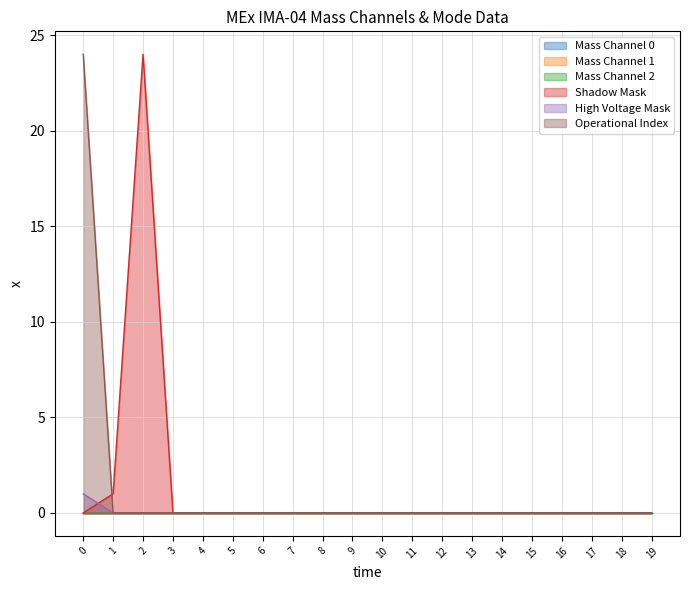

Is the value of Shadow Mask at 6 greater than the value of High Voltage Mask at 2?

No